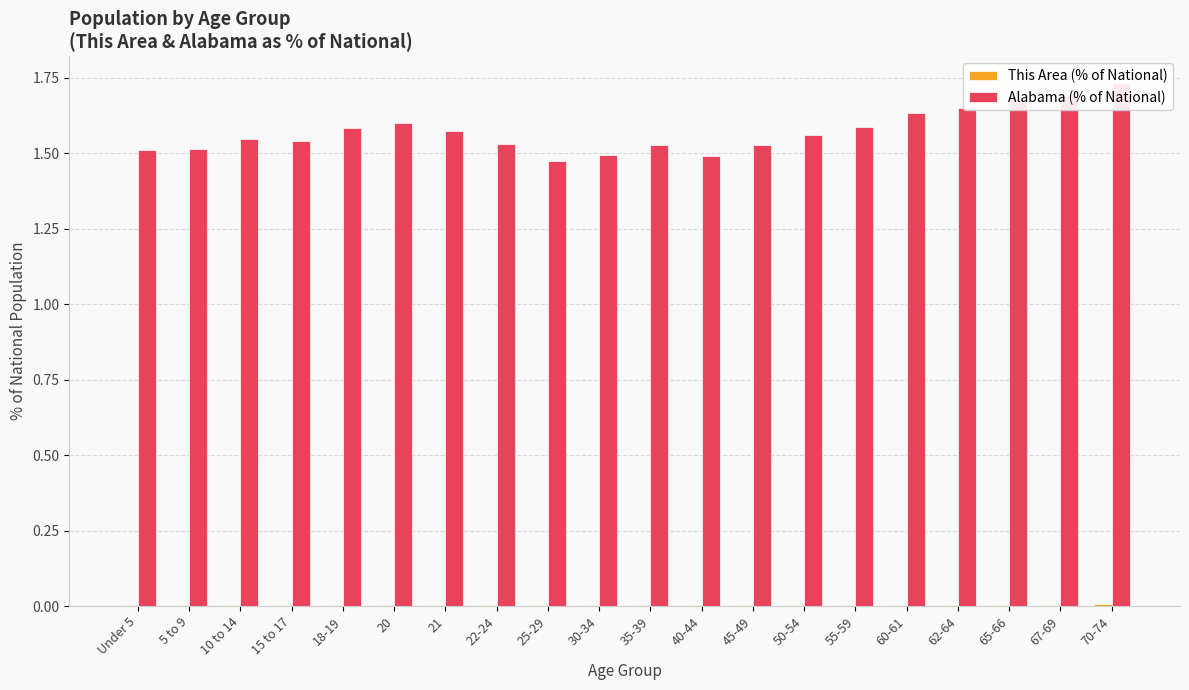

What is the difference between the maximum and second lowest values in the Alabama (% of National) series?

0.2